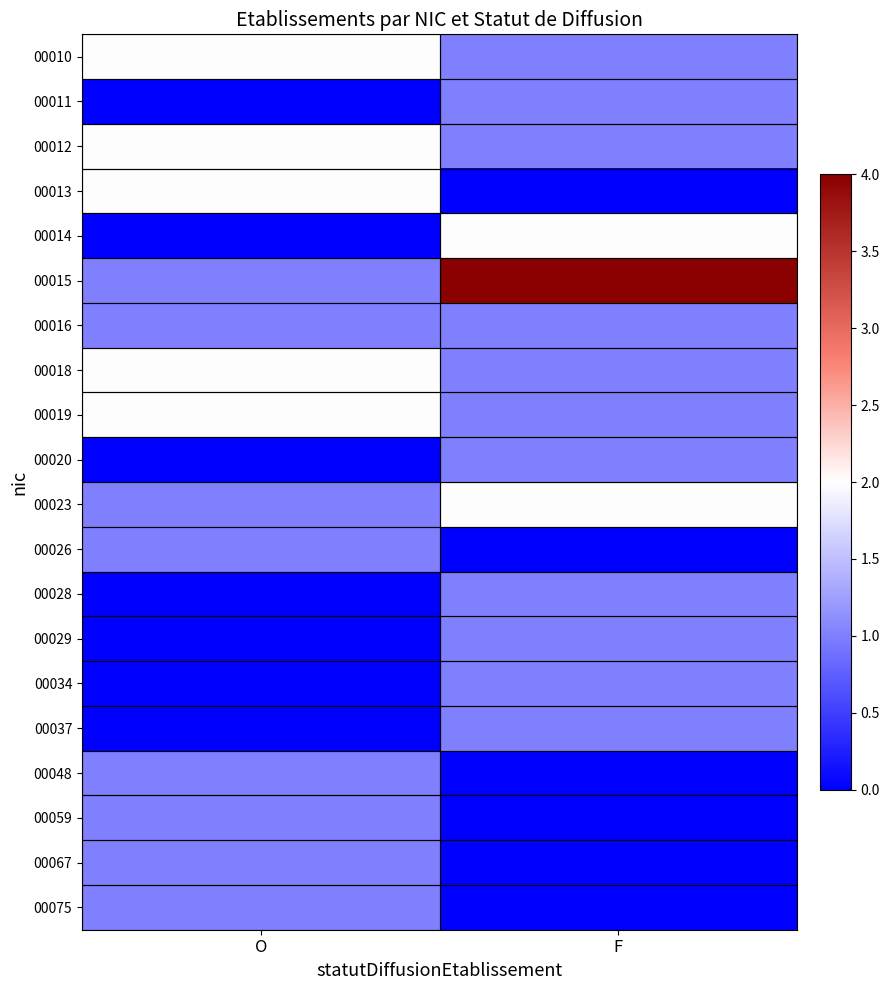

Reading left to right, extract all data points from this chart.

00010: O=2	F=1
00011: O=0	F=1
00012: O=2	F=1
00013: O=2	F=0
00014: O=0	F=2
00015: O=1	F=4
00016: O=1	F=1
00018: O=2	F=1
00019: O=2	F=1
00020: O=0	F=1
00023: O=1	F=2
00026: O=1	F=0
00028: O=0	F=1
00029: O=0	F=1
00034: O=0	F=1
00037: O=0	F=1
00048: O=1	F=0
00059: O=1	F=0
00067: O=1	F=0
00075: O=1	F=0